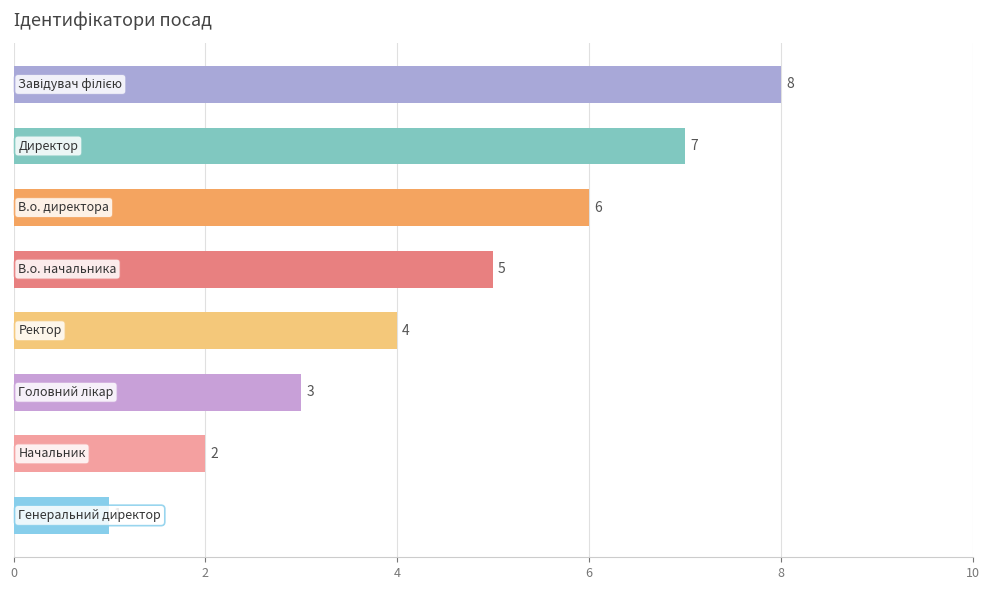

What is the difference between the maximum and minimum values?

7